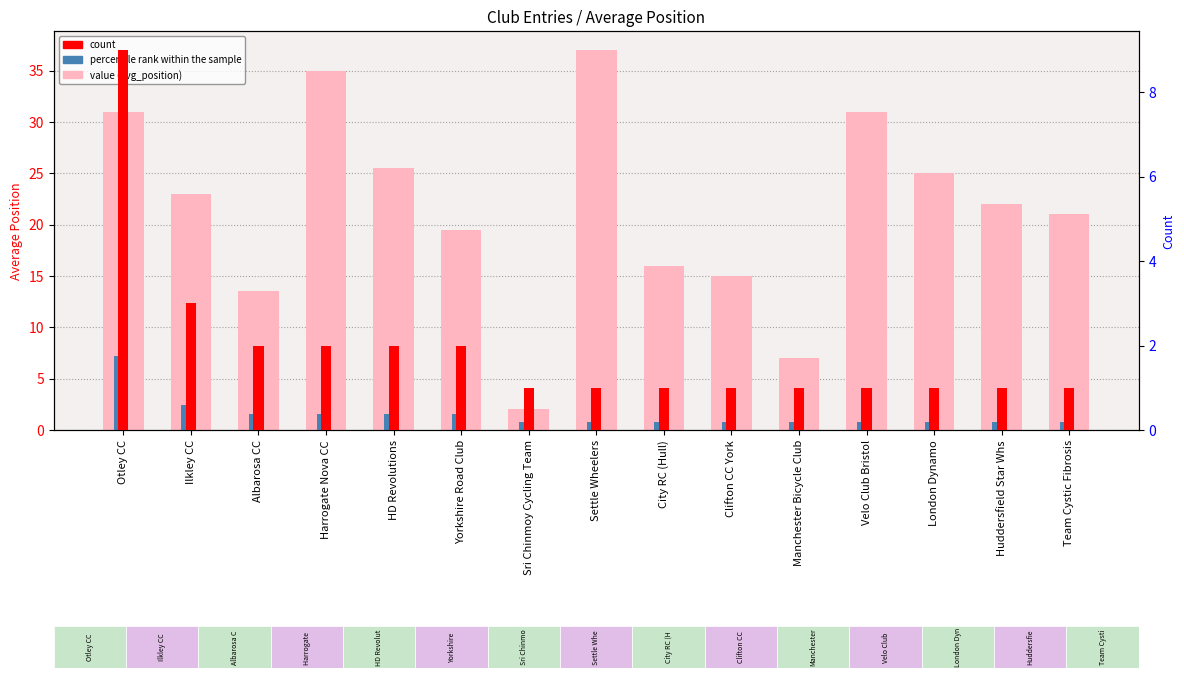

Rank the series by their maximum value, from lowest to highest.

percentile_rank, count, avg_position